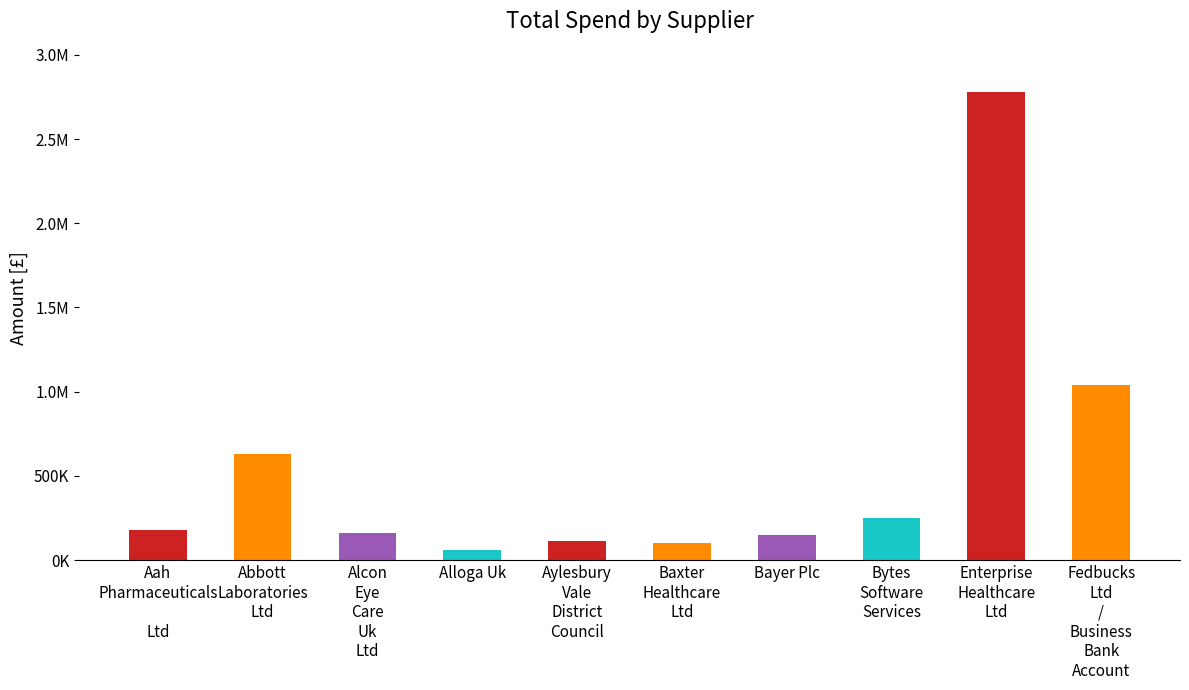

Does the chart contain stacked bars?

No